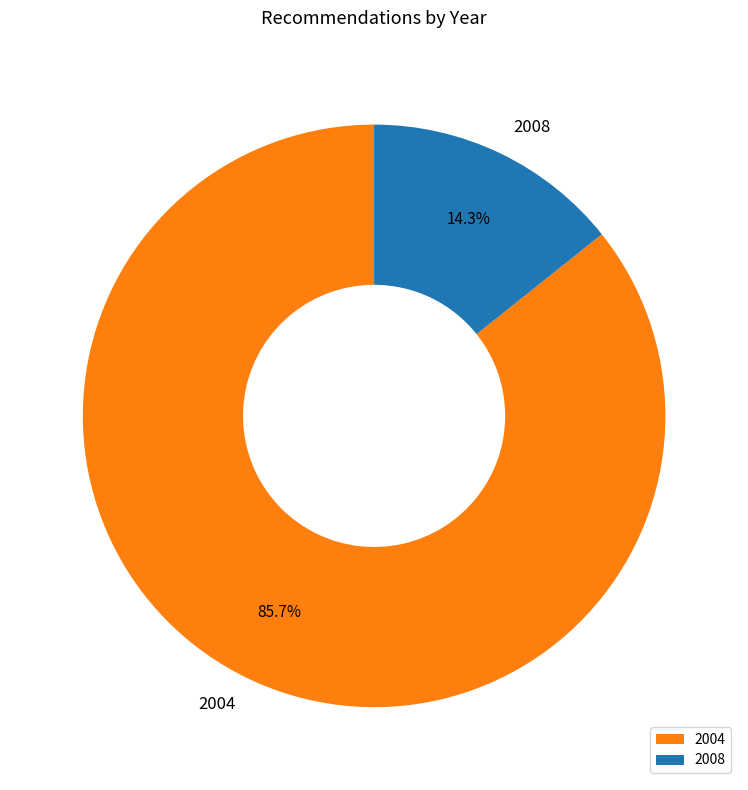

How many slices are in this pie chart?

2